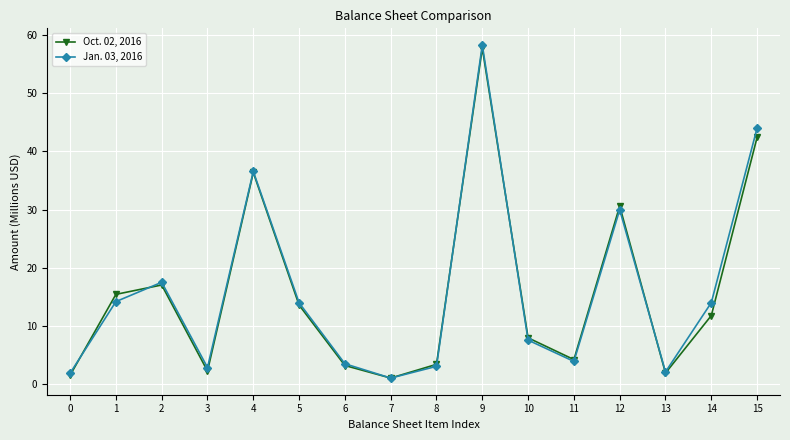

Count the number of data series in this chart.

2